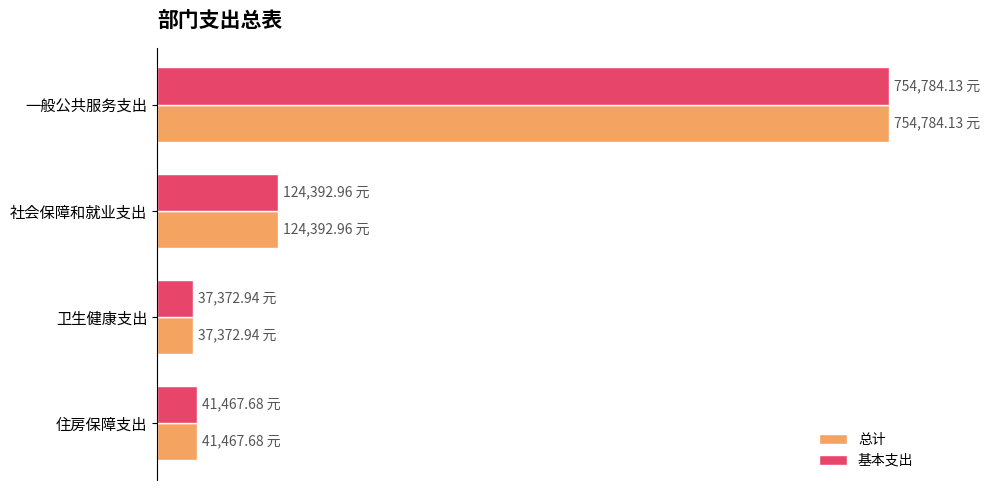

What are all the series names shown in the legend?

总计, 基本支出